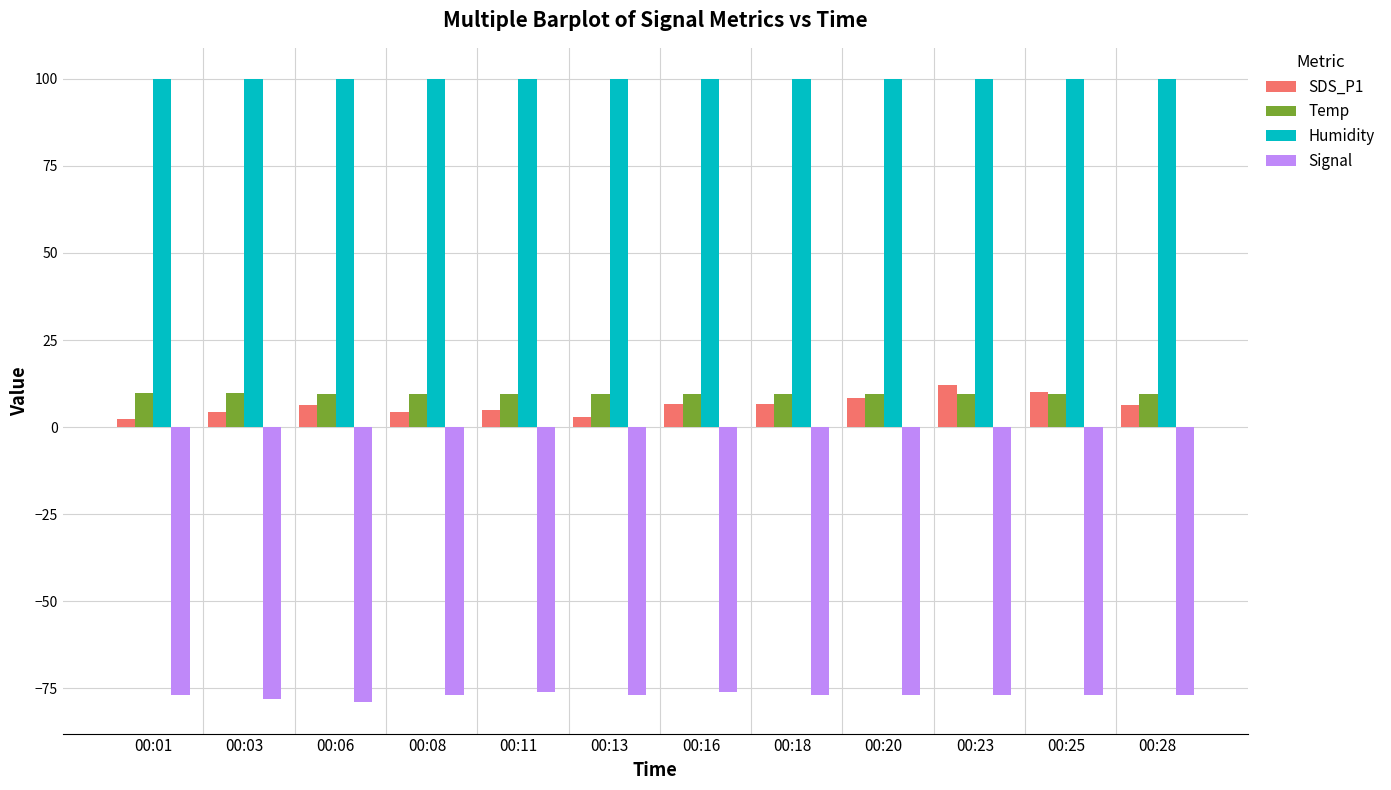

Which series has the largest total across all categories?

Humidity